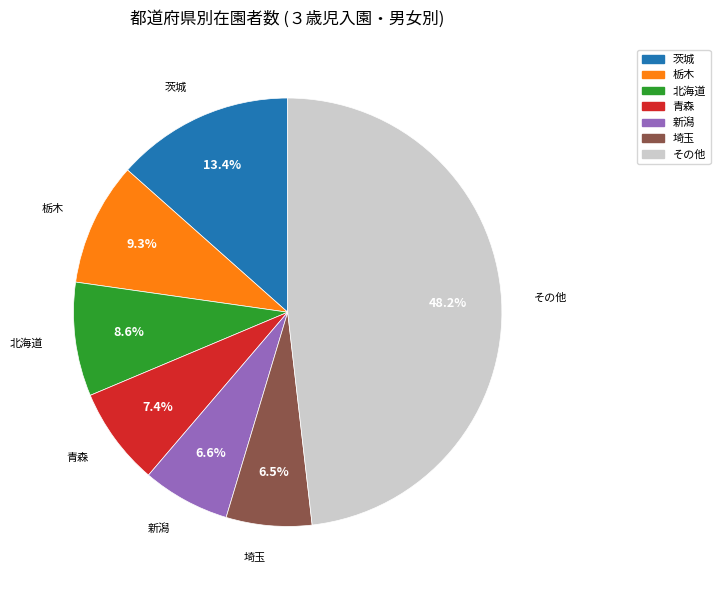

How many segments does this pie chart have?

7